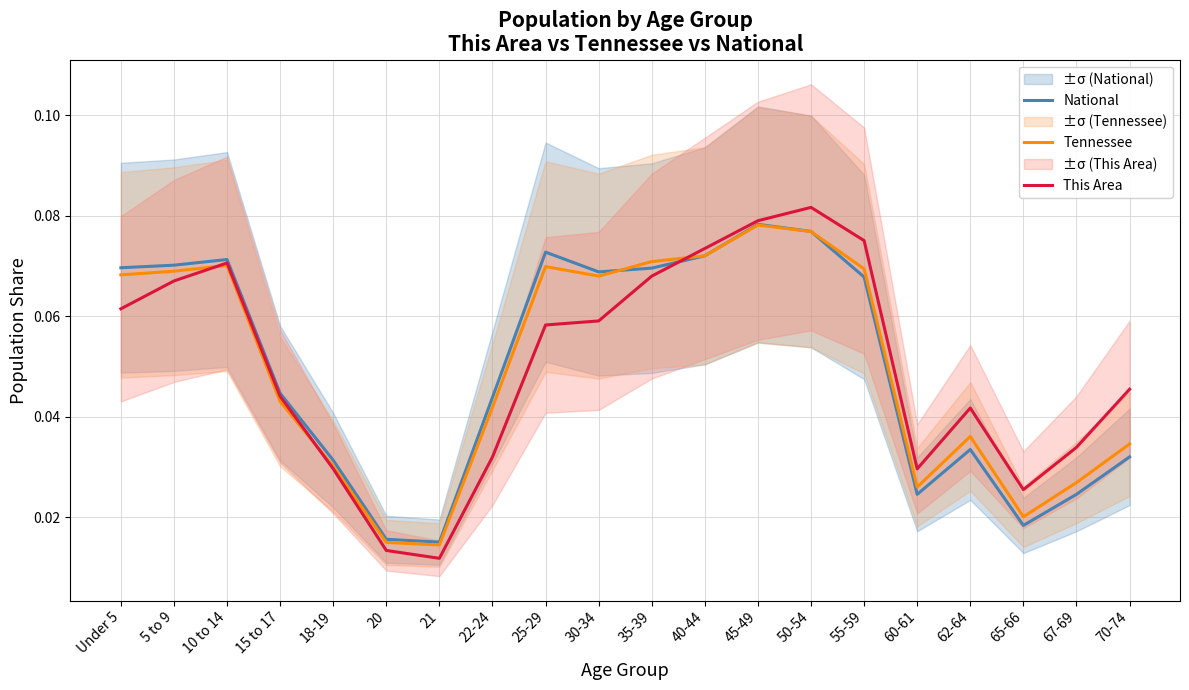

The value of This Area at 35-39 is 0.0. True or false?

False